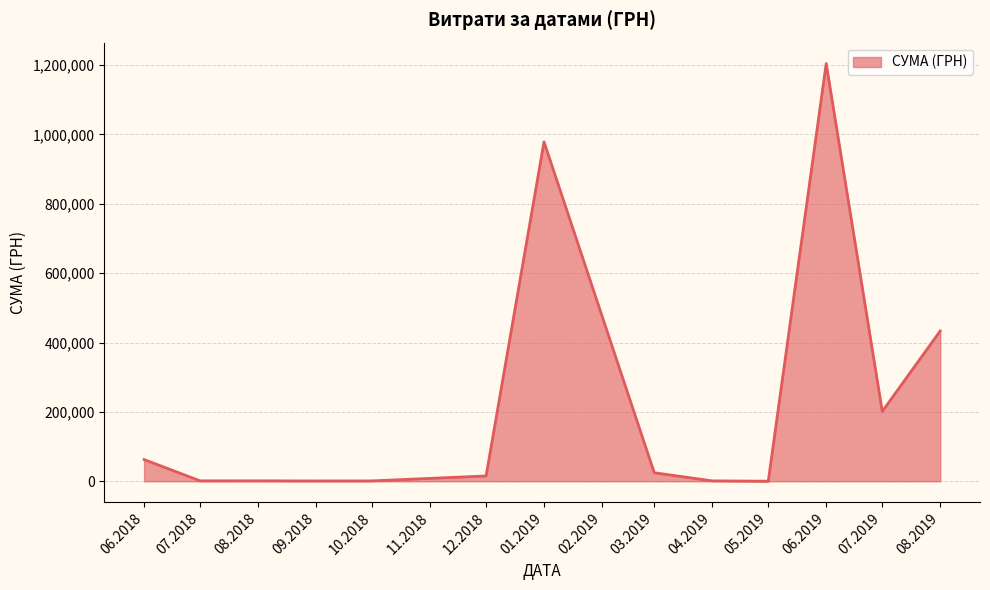

What is the maximum value shown in the chart?

1204251.0